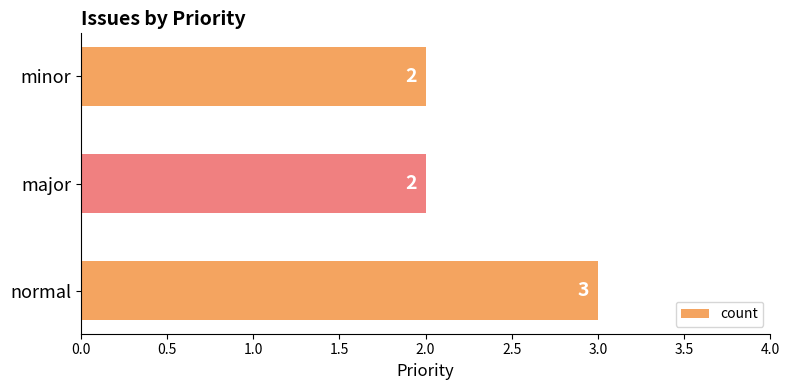

Reading bottom to top, list all the values displayed in this chart.

3	2	2